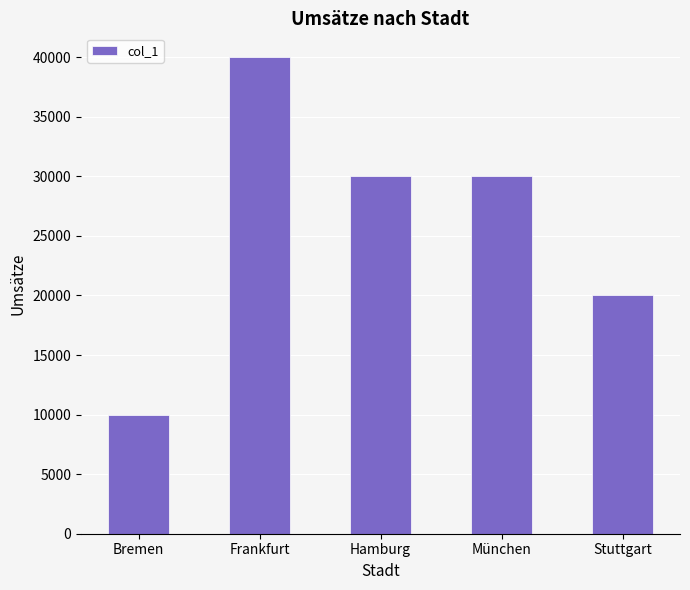

What value does the data have at München?

30000